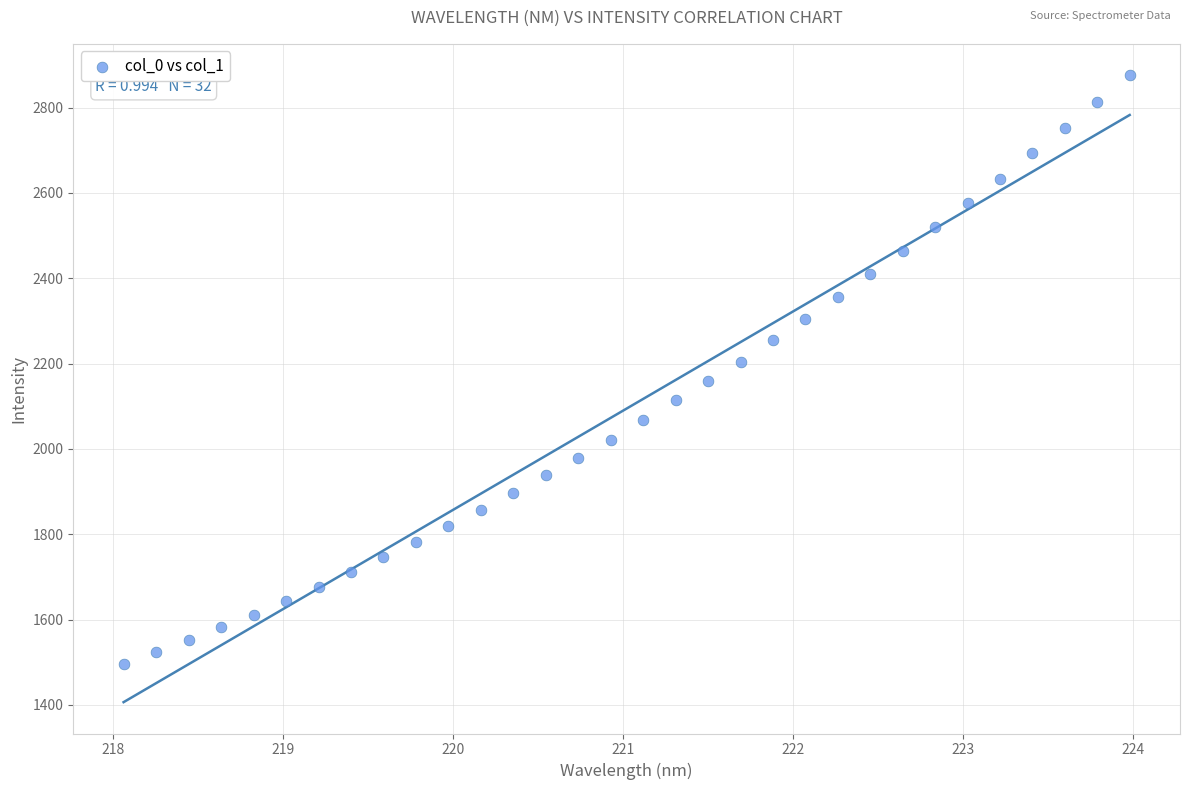

What is the range of Y values (max minus min)?

1380.3